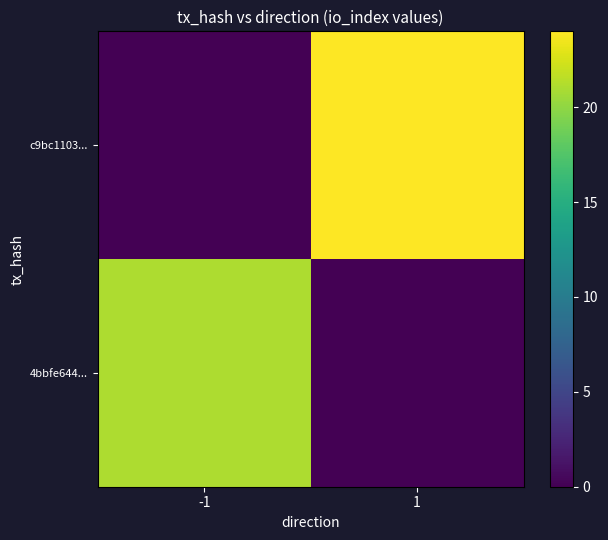

Which series has the largest total across all categories?

c9bc1103...